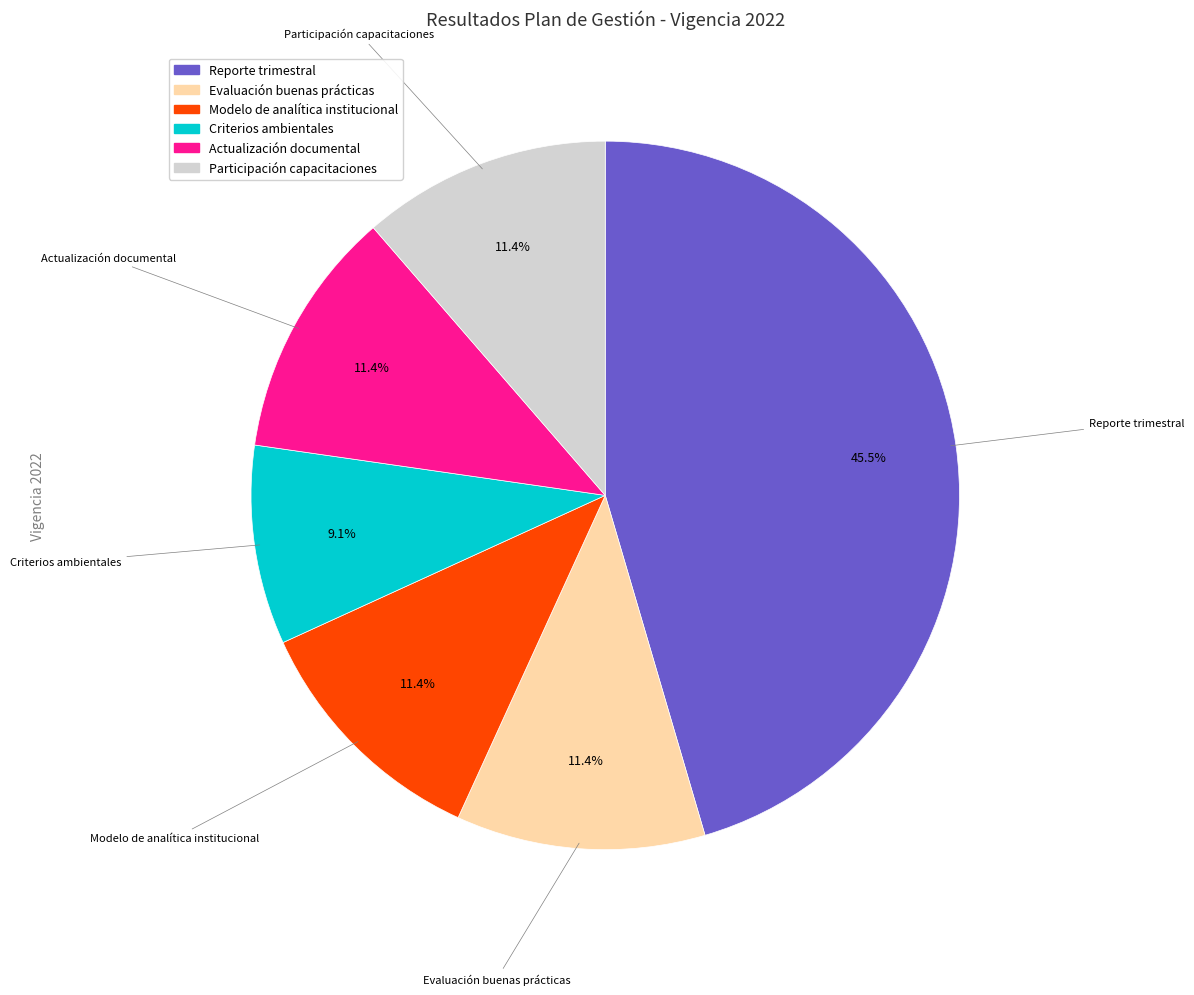

Is there any slice that represents more than half of the pie?

No